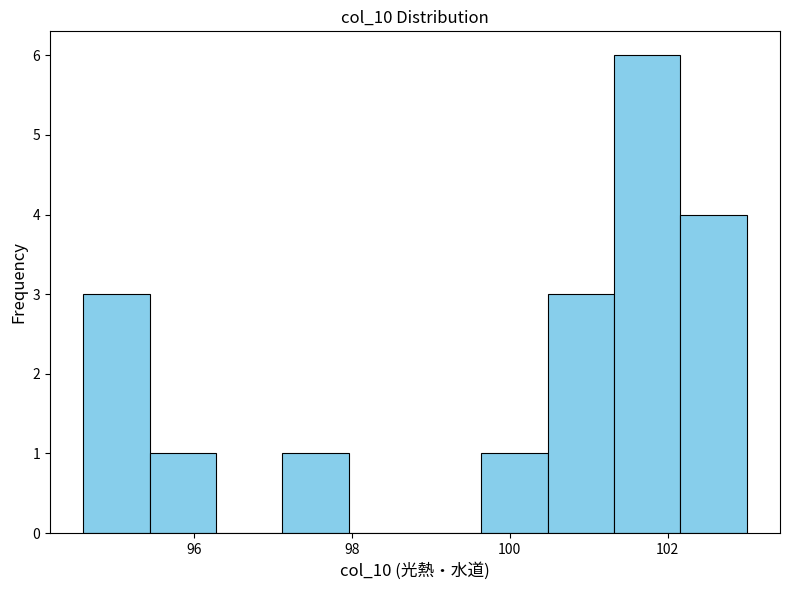

Which range on the x-axis has the tallest bar?

101.32 to 102.16